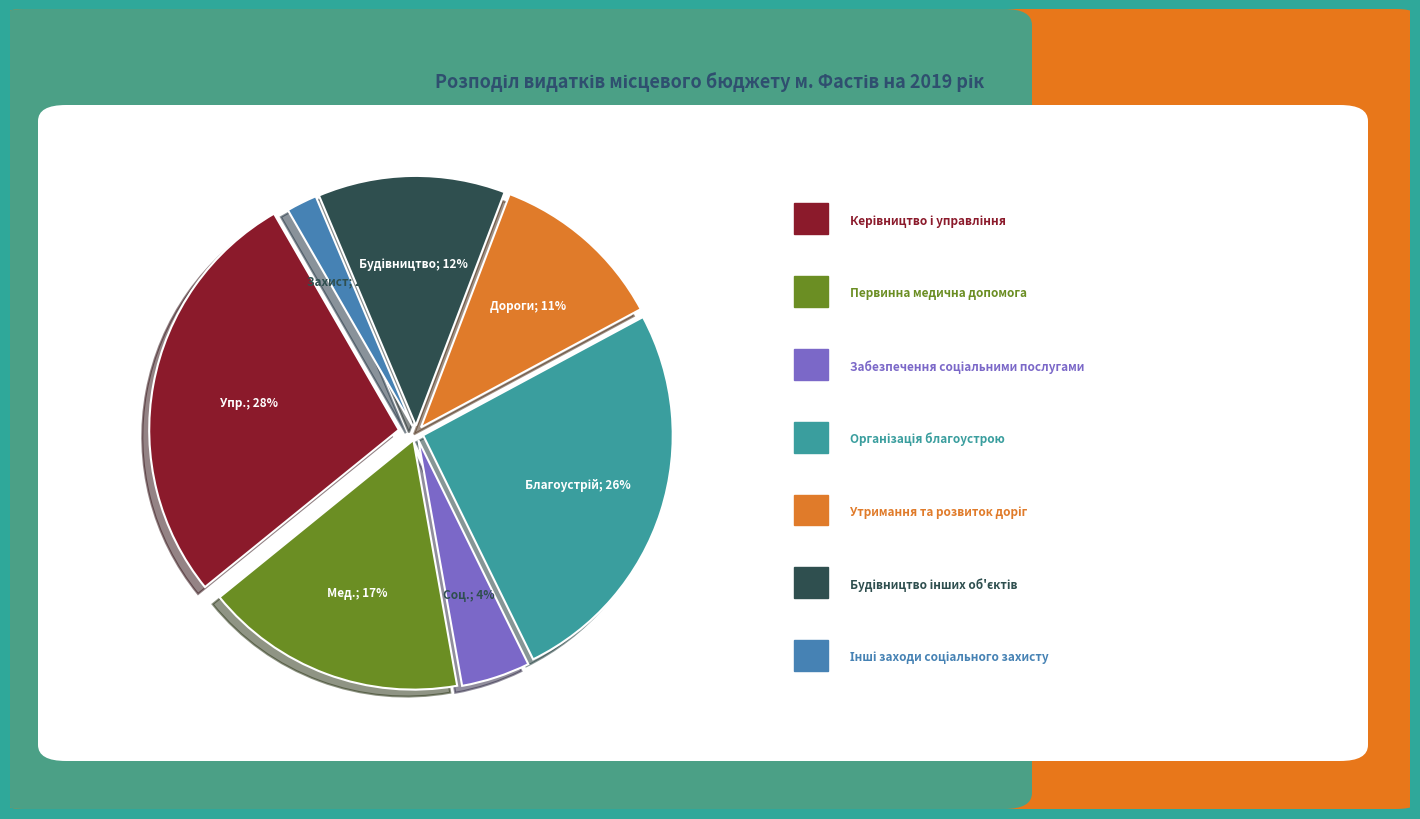

How many slices are in this pie chart?

7